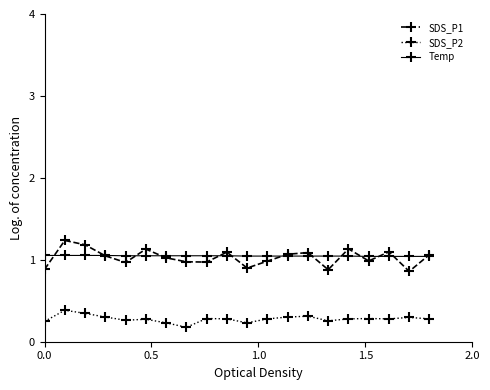

True or false: SDS_P1 and SDS_P2 cross at least once.

False